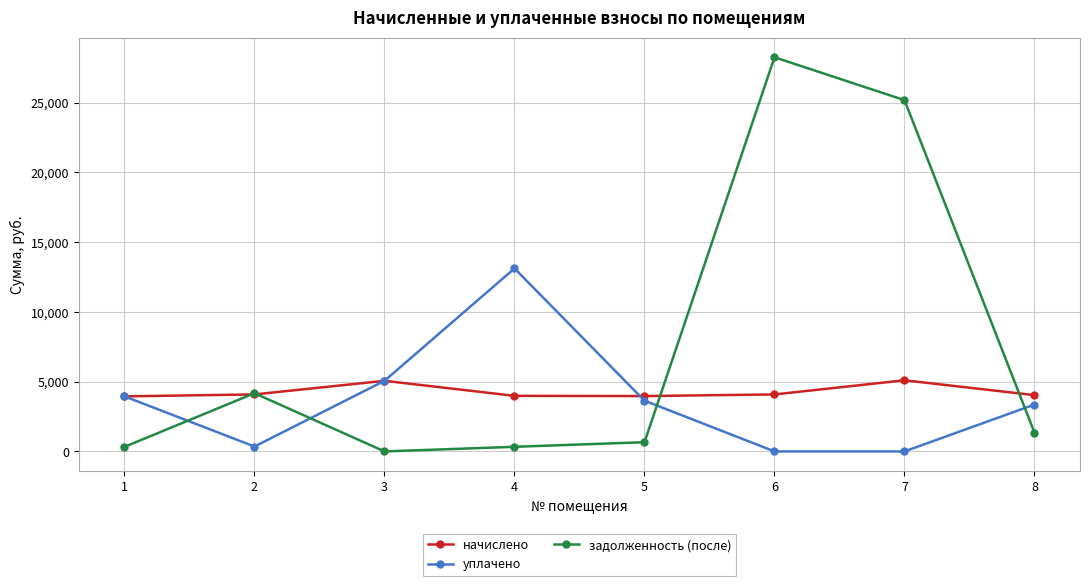

How many lines are shown in the chart?

3